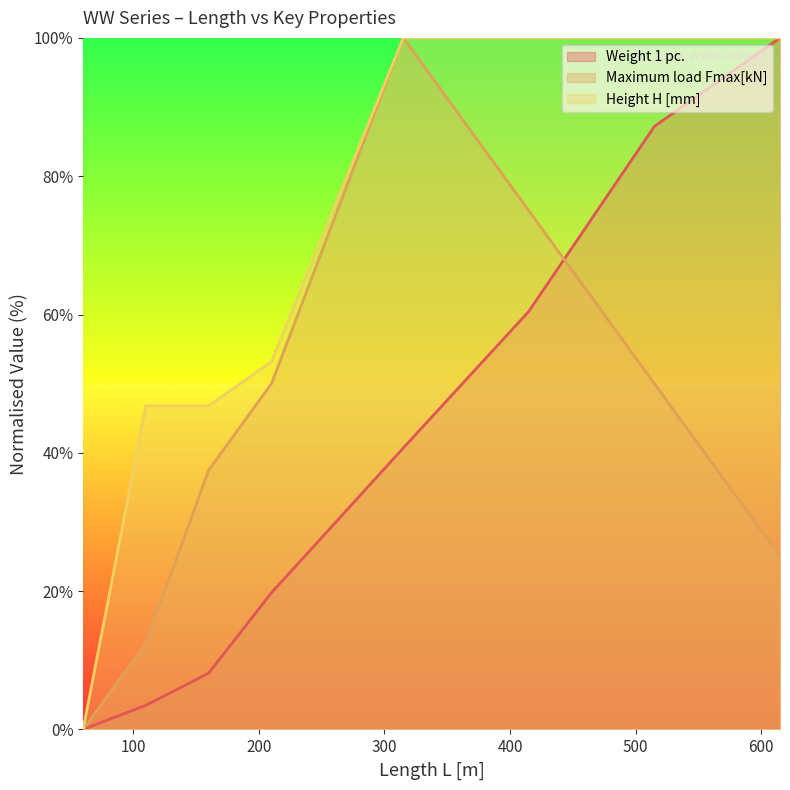

At which category is the sum across all series the highest?

315